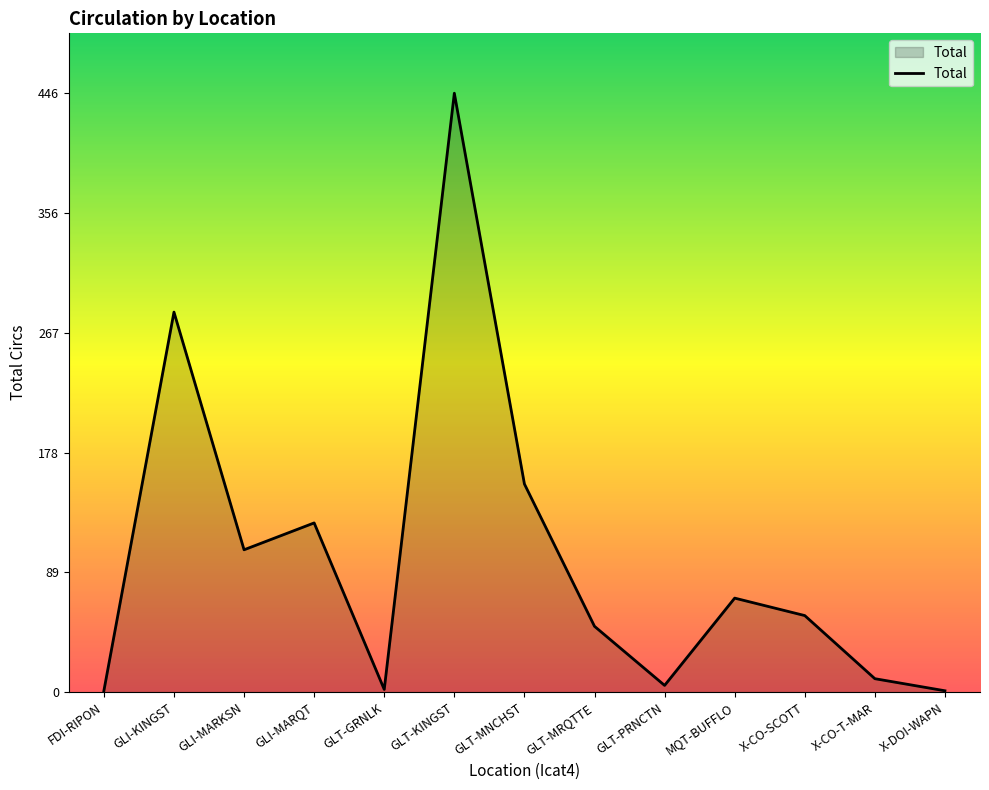

What is the sum of all values?

1311